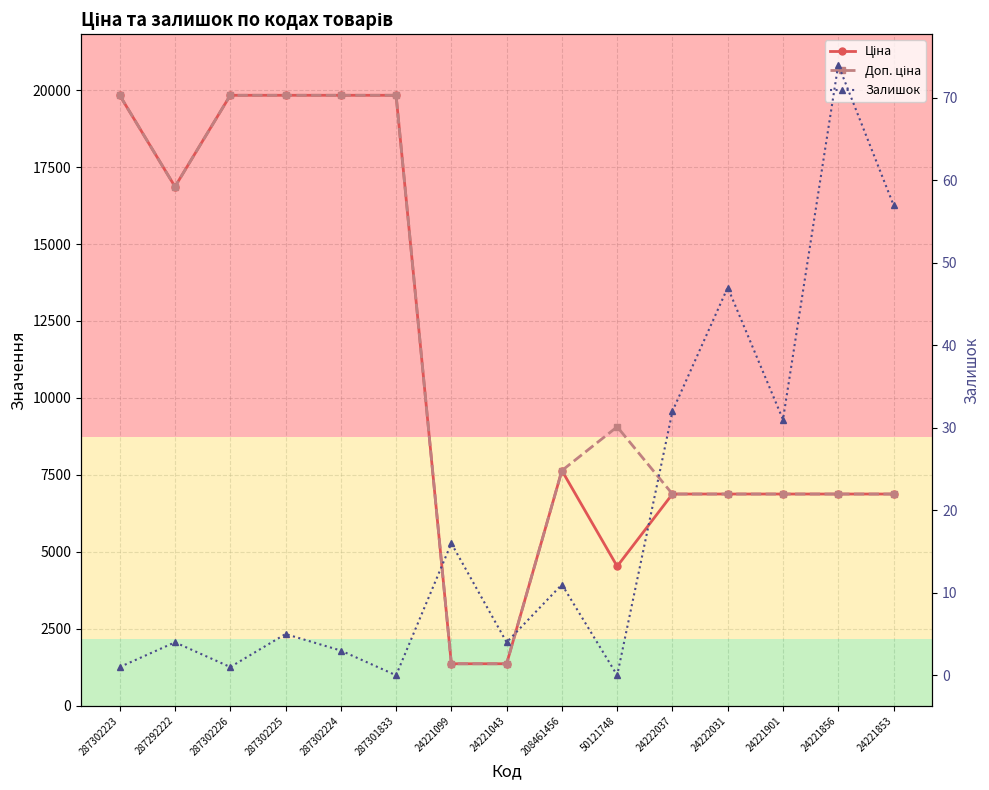

True or false: Доп. ціна and Ціна cross at least once.

False